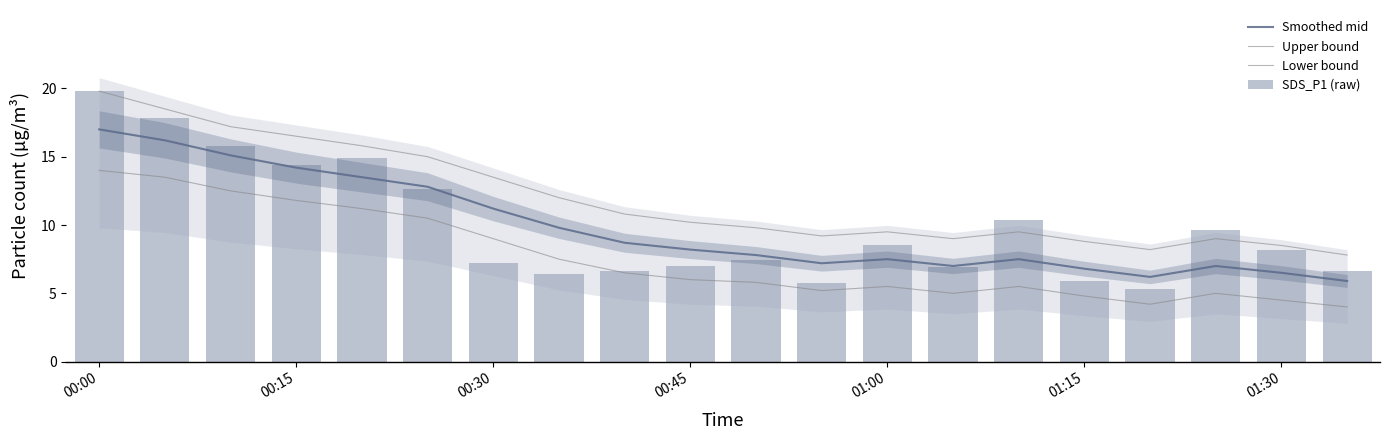

What is the greatest value displayed?

19.8